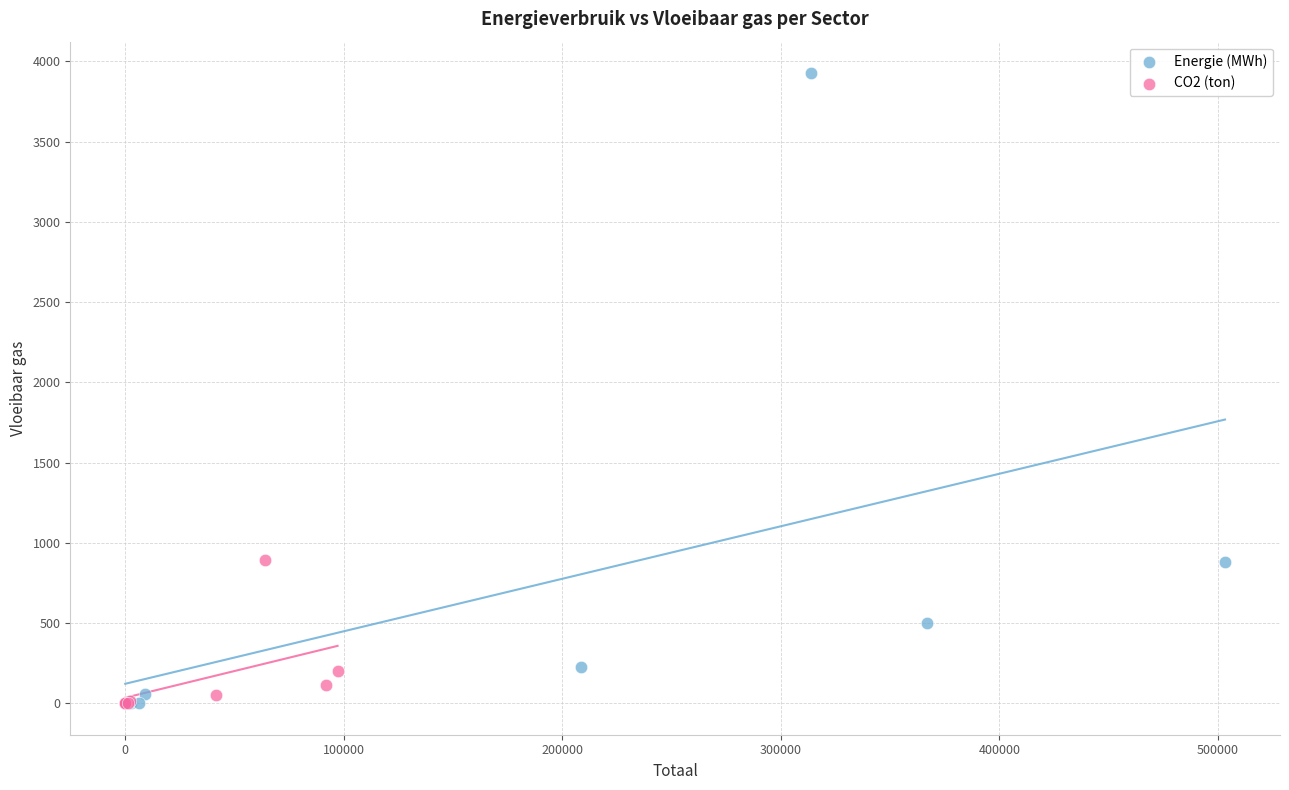

What are all the series names shown in the legend?

Energie (MWh), CO2 (ton)